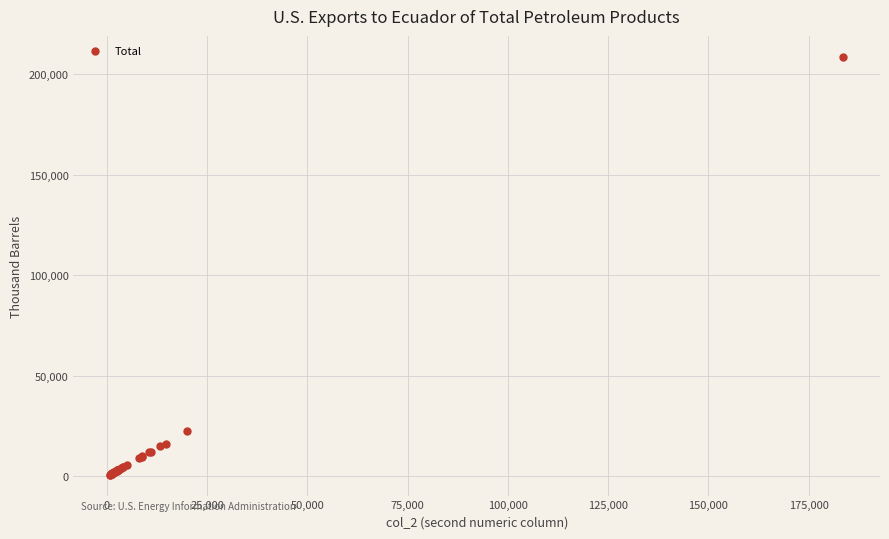

What Y value in the scatter plot is closest to 104690?

22707